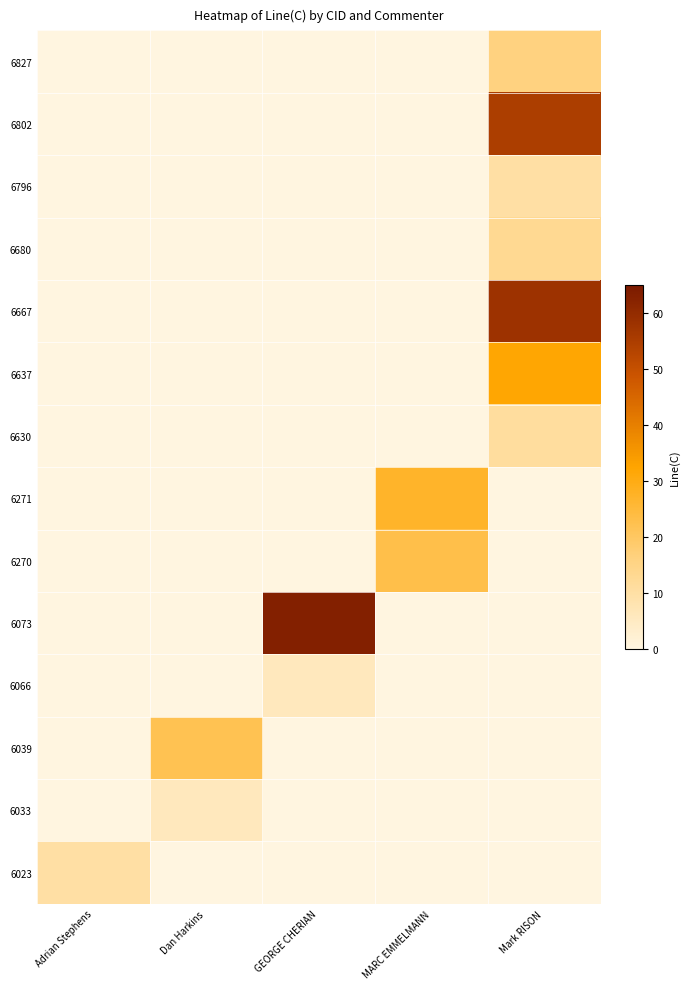

At which category is the sum across all series the highest?

Mark RISON